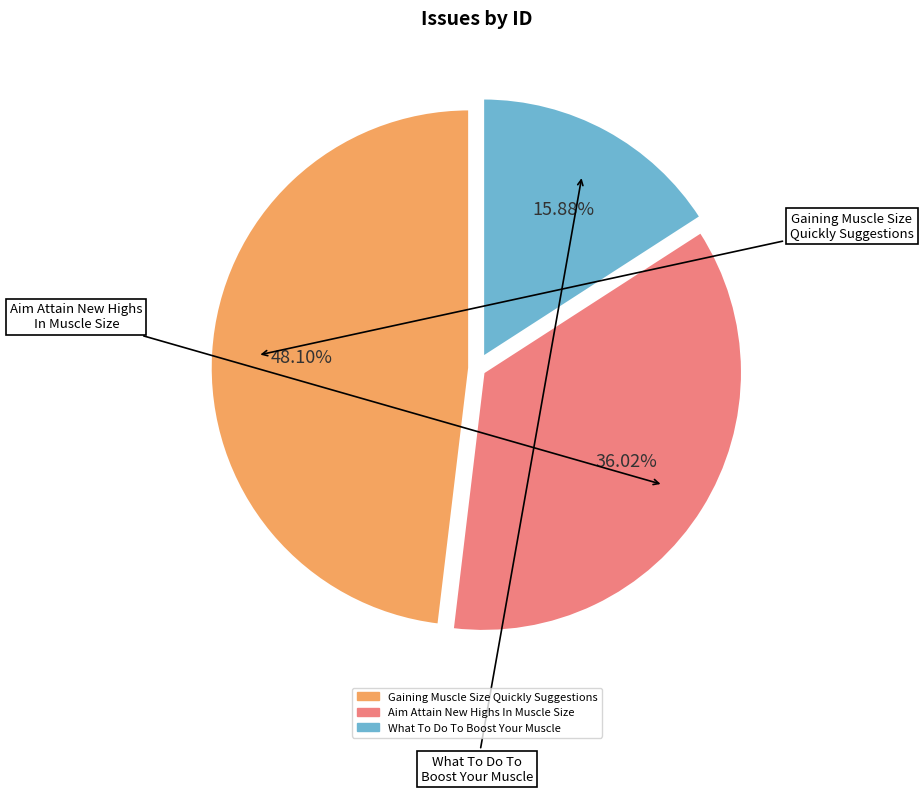

Is there a majority slice in this chart?

No